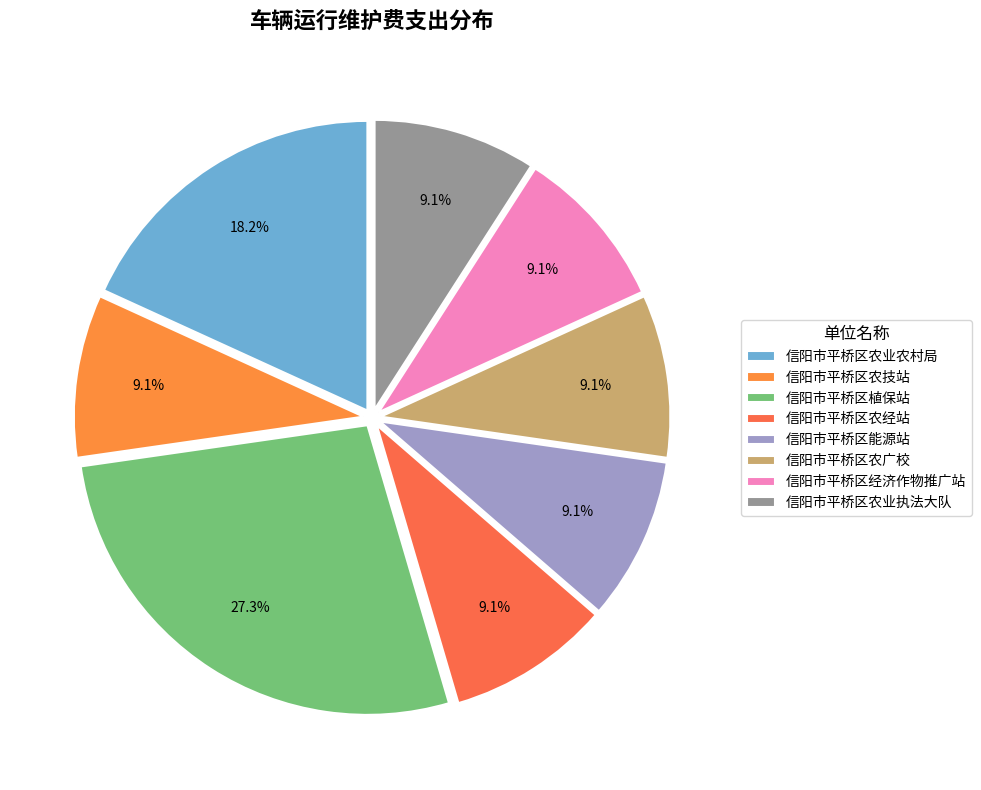

How many slices are in this pie chart?

8